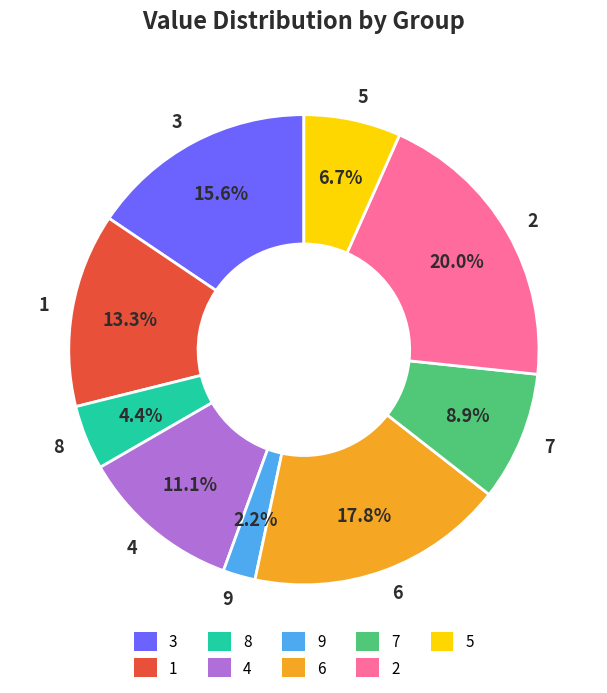

To the nearest percent, what is the difference between the 3 and 5 slice percentages?

9%